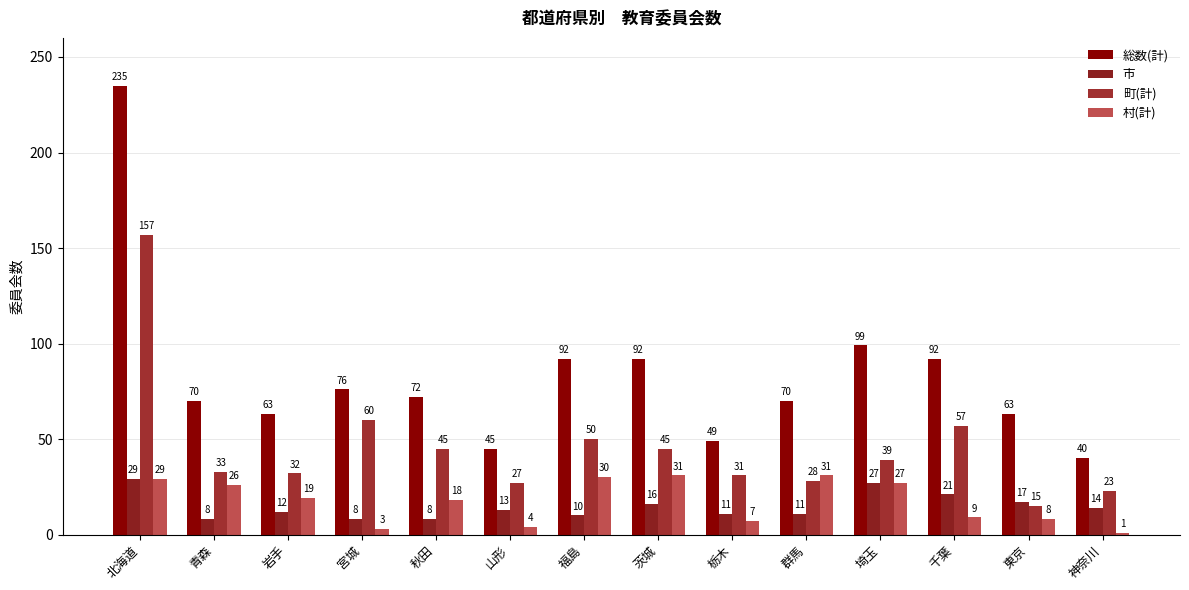

Reading left to right, transcribe all the data shown in this chart.

総数(計): 北海道=235	青森=70	岩手=63	宮城=76	秋田=72	山形=45	福島=92	茨城=92	栃木=49	群馬=70	埼玉=99	千葉=92	東京=63	神奈川=40
市: 北海道=29	青森=8	岩手=12	宮城=8	秋田=8	山形=13	福島=10	茨城=16	栃木=11	群馬=11	埼玉=27	千葉=21	東京=17	神奈川=14
町(計): 北海道=157	青森=33	岩手=32	宮城=60	秋田=45	山形=27	福島=50	茨城=45	栃木=31	群馬=28	埼玉=39	千葉=57	東京=15	神奈川=23
村(計): 北海道=29	青森=26	岩手=19	宮城=3	秋田=18	山形=4	福島=30	茨城=31	栃木=7	群馬=31	埼玉=27	千葉=9	東京=8	神奈川=1